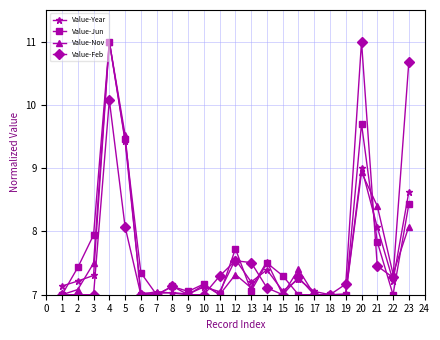

What is the spread (max minus min) of values at 20?

2.1